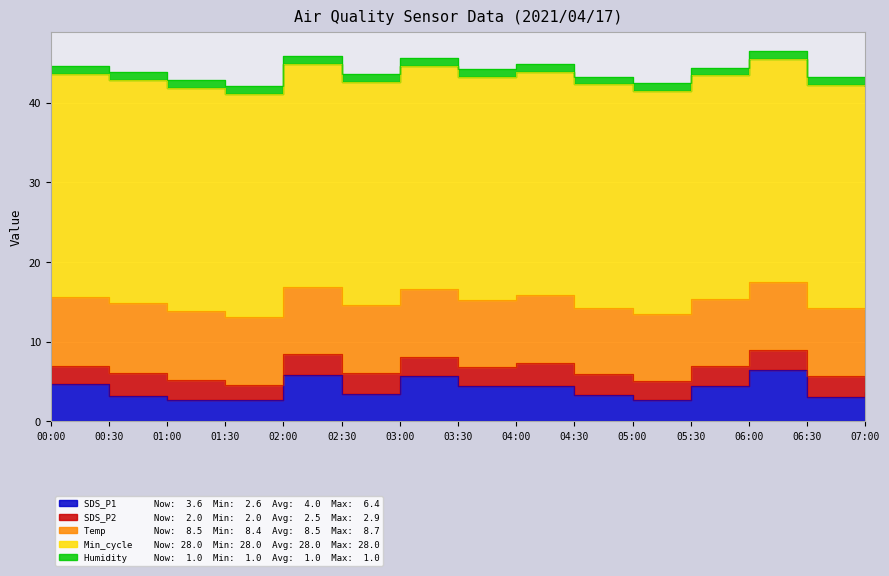

At which category does SDS_P1 reach its first local valley?

01:30